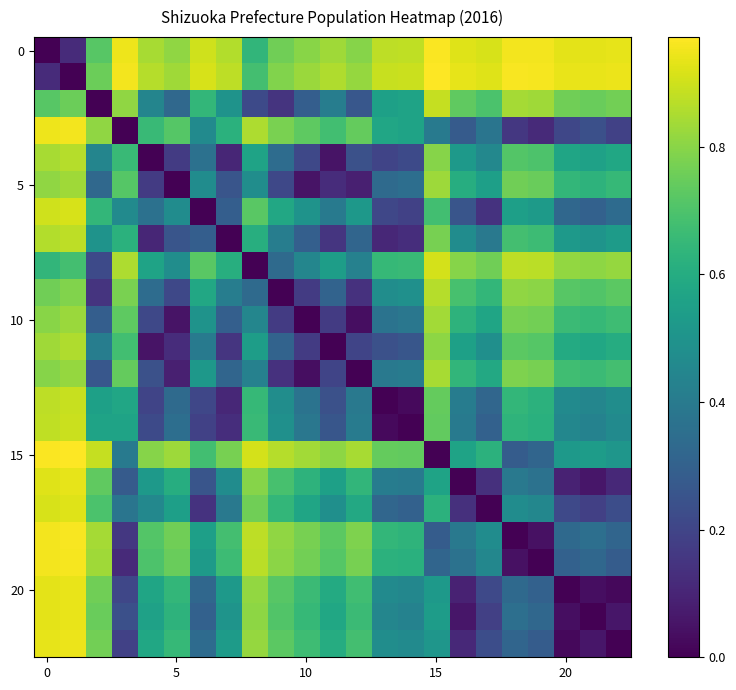

Count the number of categories in the chart.

23